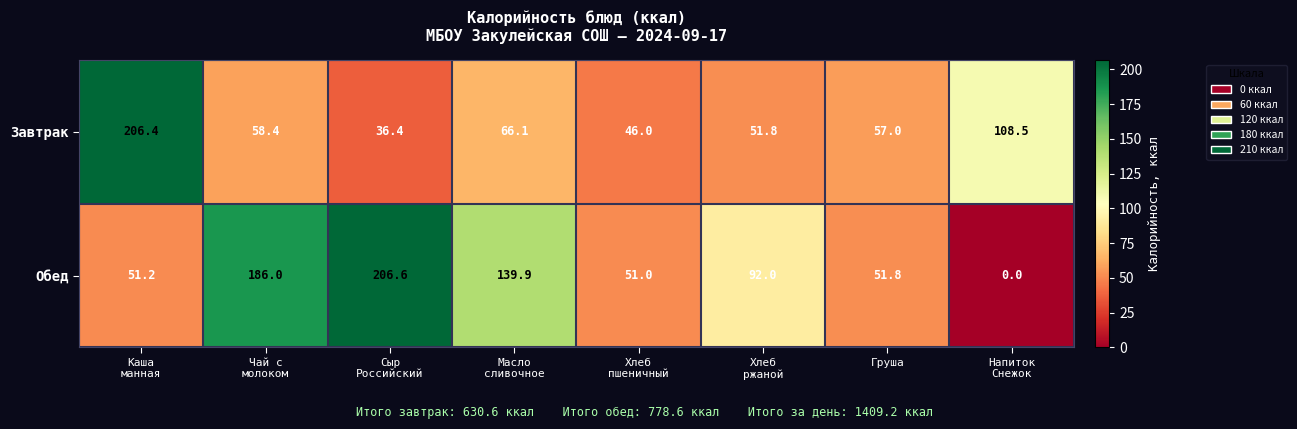

What is the greatest value displayed?

206.6